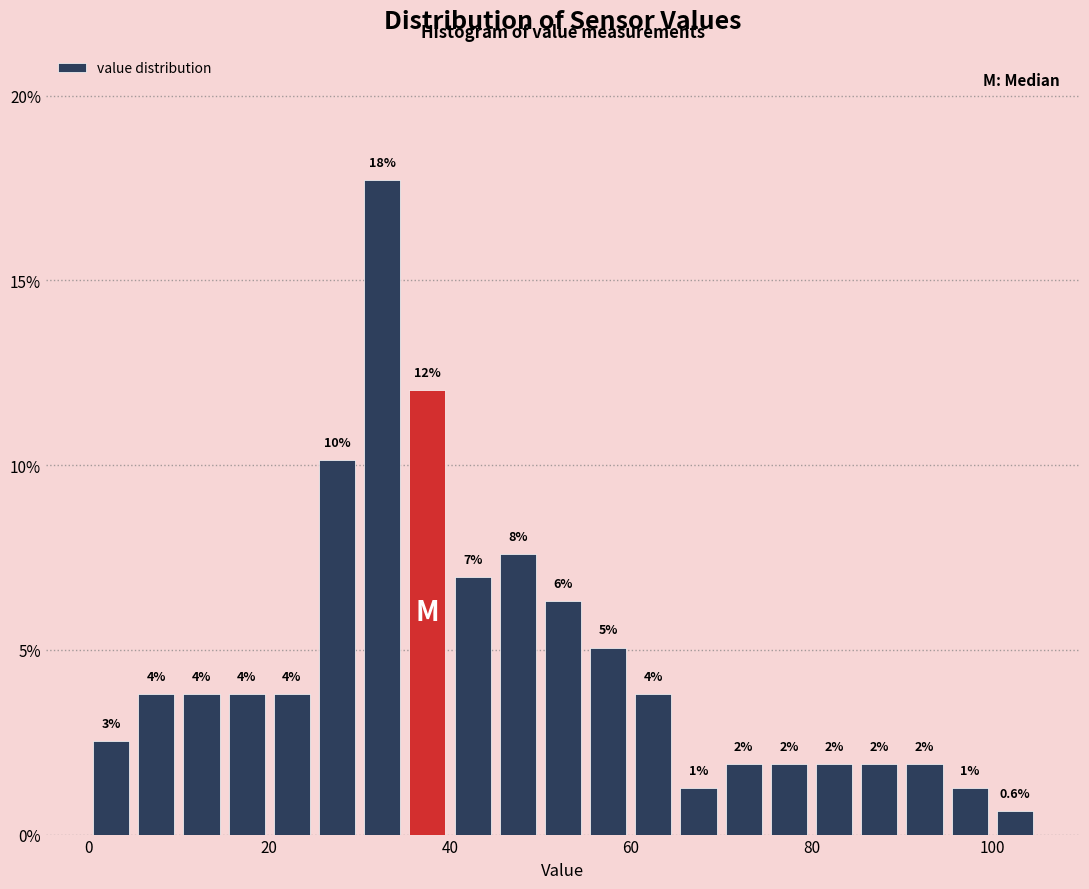

Around what value on the x-axis is the tallest bar? Give the approximate position of its centre, as read against the axis.

32